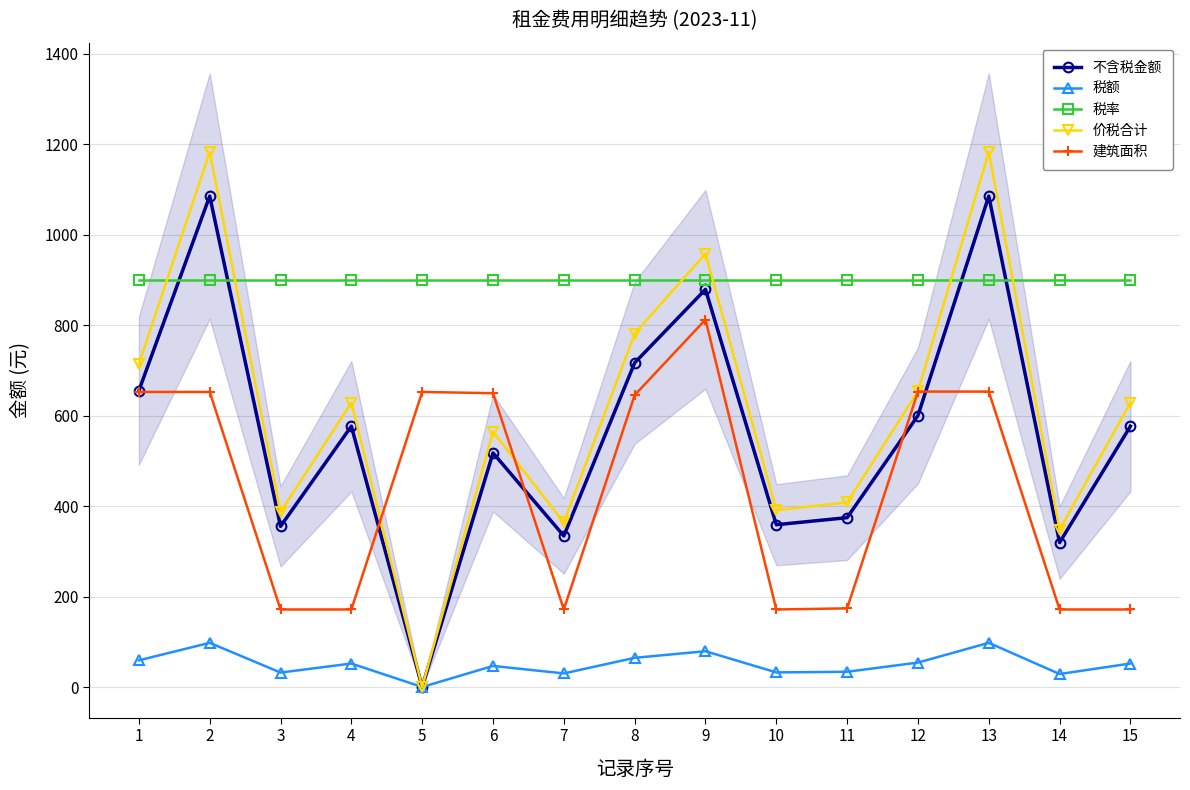

Is the value of 不含税金额 at 7 greater than the value of 税率 at 15?

No